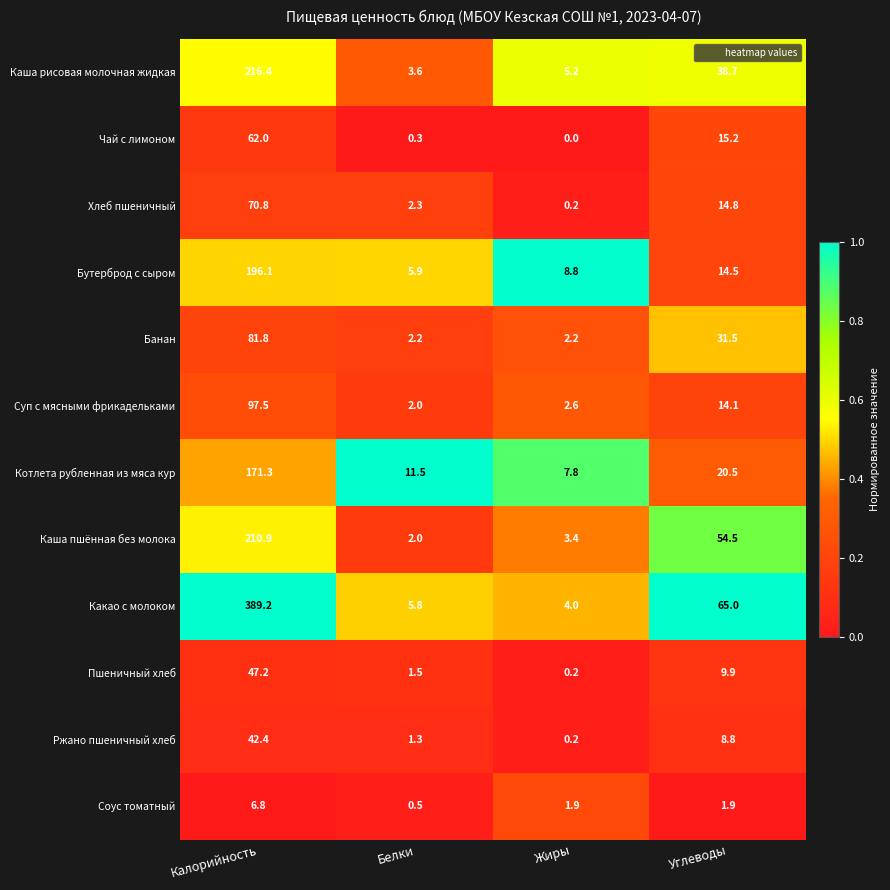

What is the spread (max minus min) of values at Углеводы?

63.1